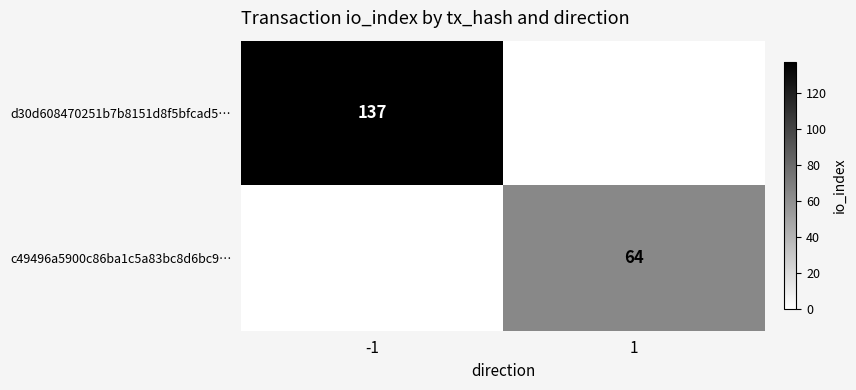

The d30d608470251b7b8151d8f5bfcad5… series shows -44 at 1. True or false?

False